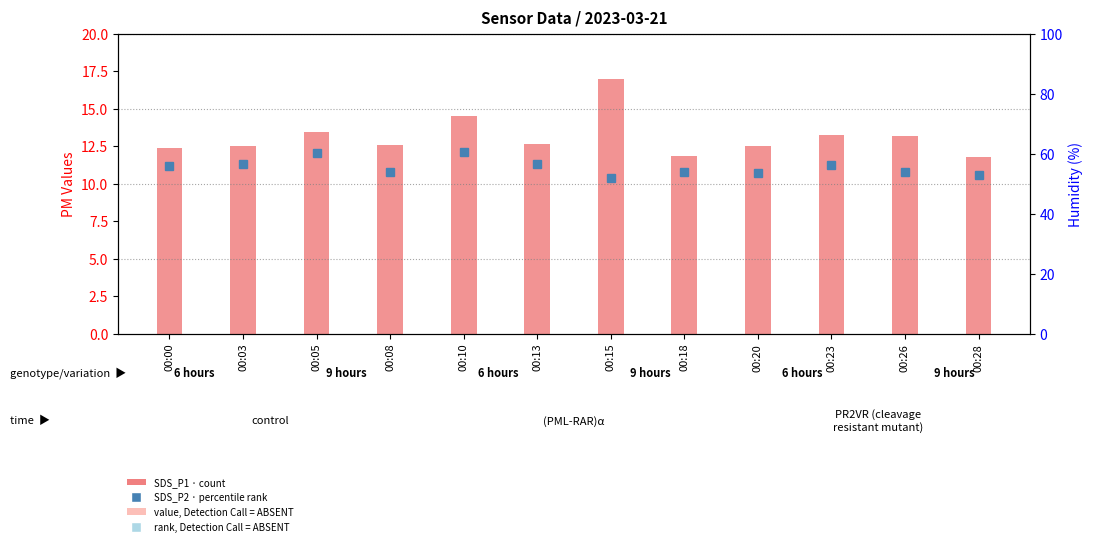

Are the bars grouped side by side (vs. stacked)?

No